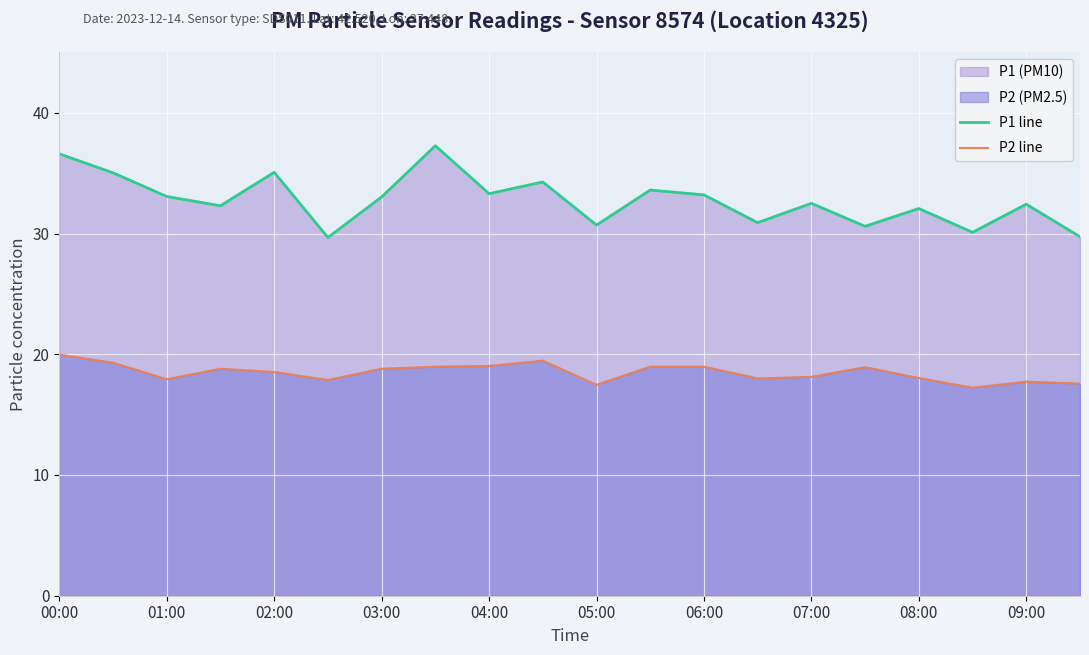

The P2 line series shows 18.8 at 03:00. True or false?

True